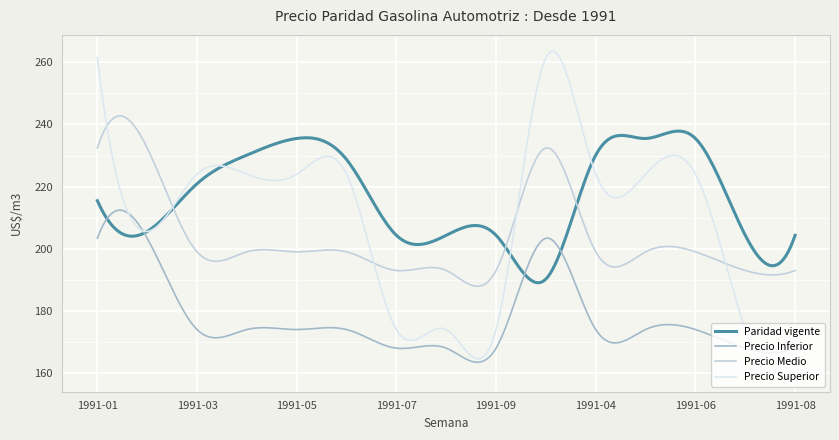

Which series has the widest spread of values?

Precio Superior